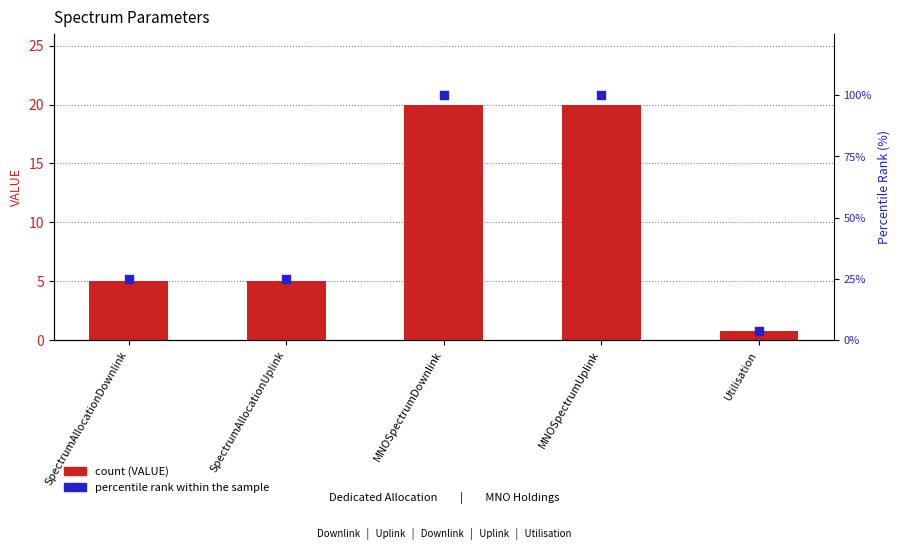

Which series contains the highest Y value?

percentile rank within sample